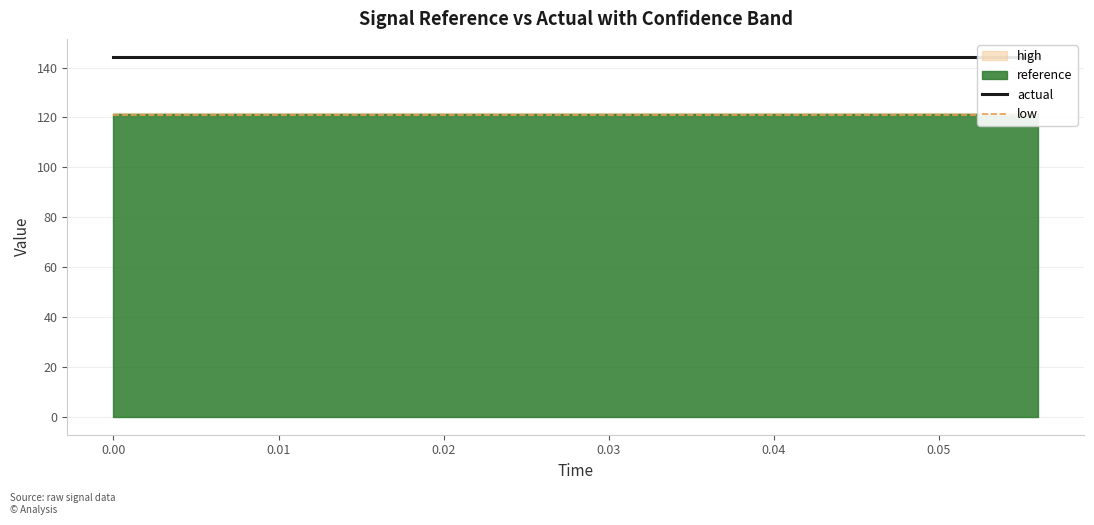

Which has a higher value, 11 or 8?

11